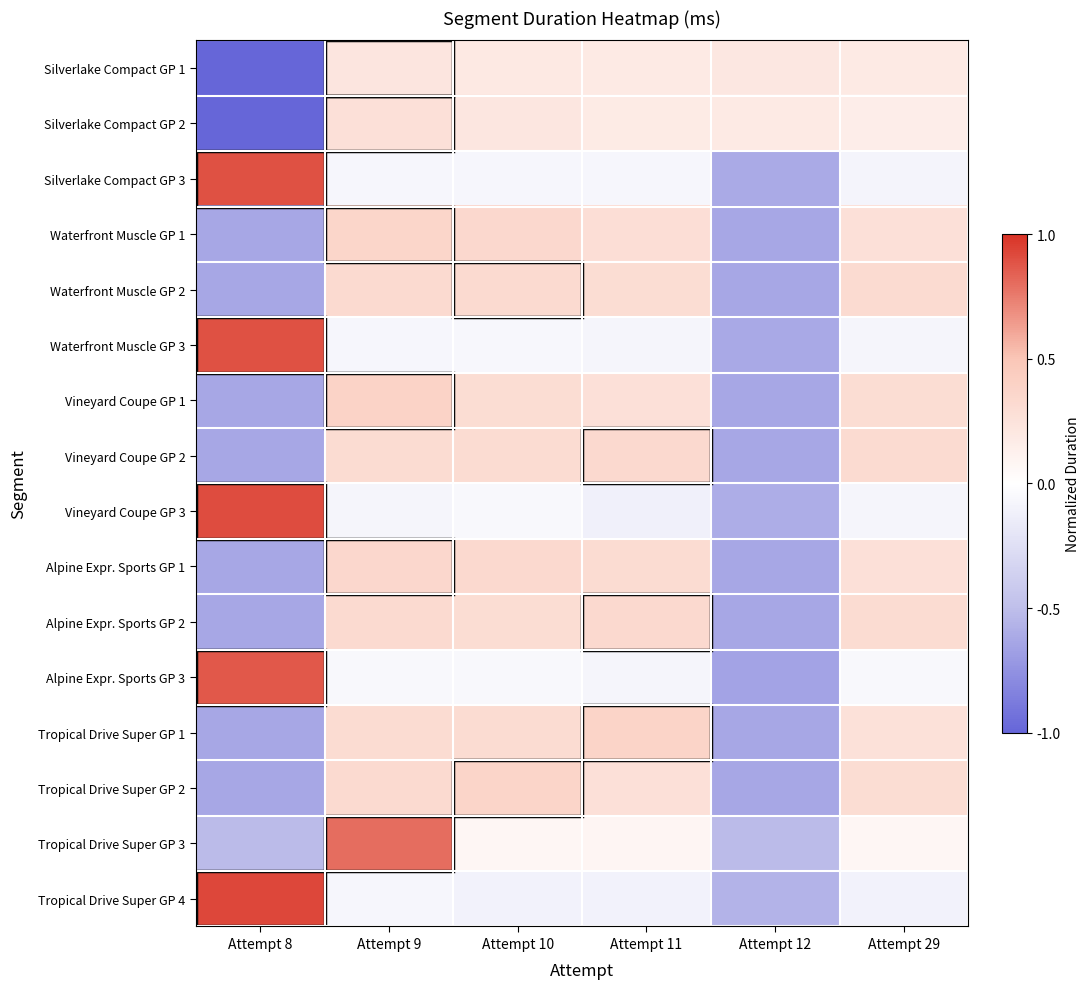

How many series are shown in this chart?

16